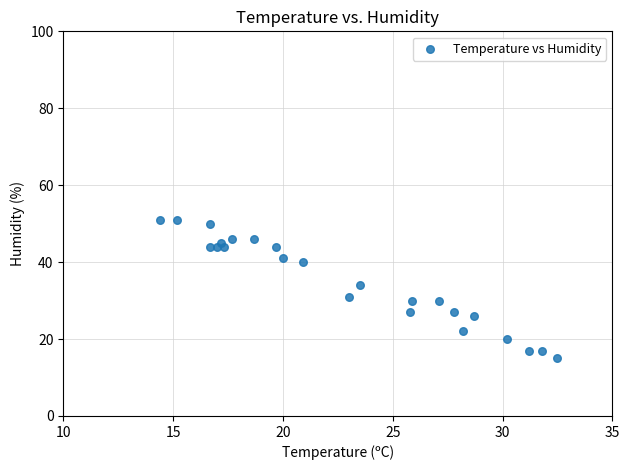

What Y value in the scatter plot is closest to 33?

34